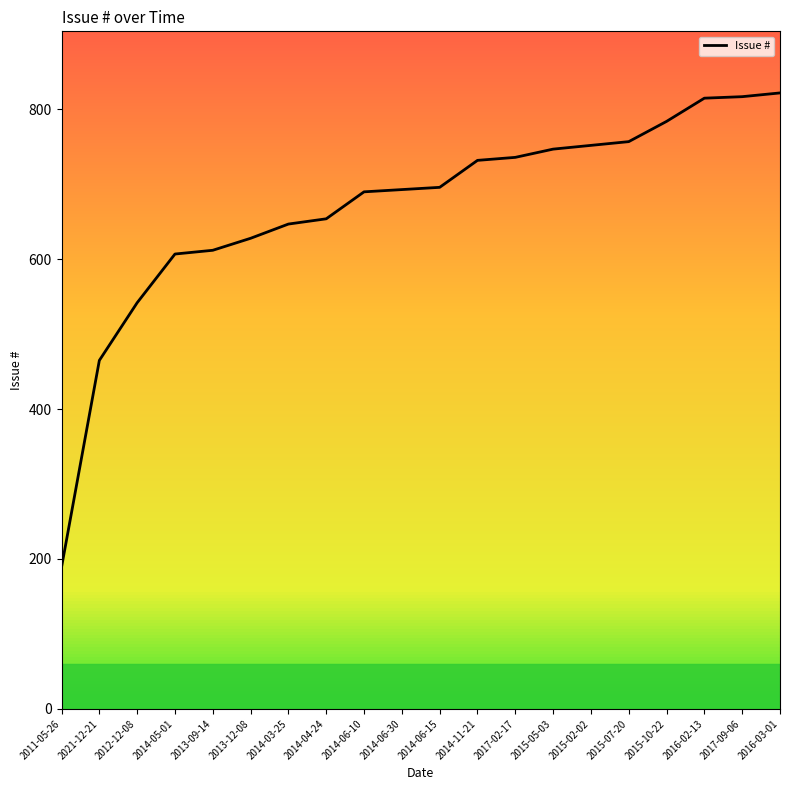

What is the difference between the values at 2014-05-01 and 2021-12-21?

142